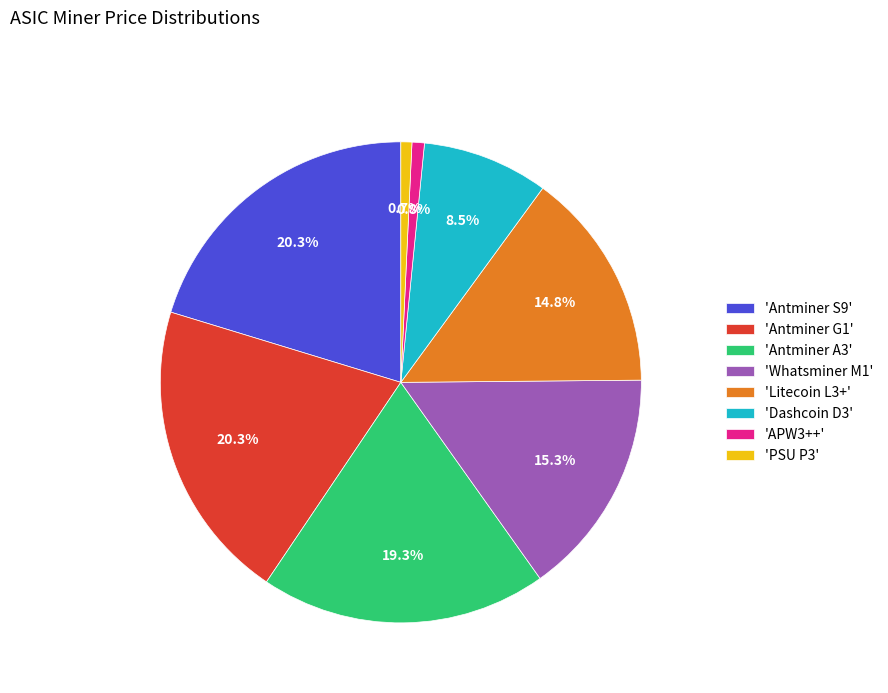

Is there a majority slice in this chart?

No